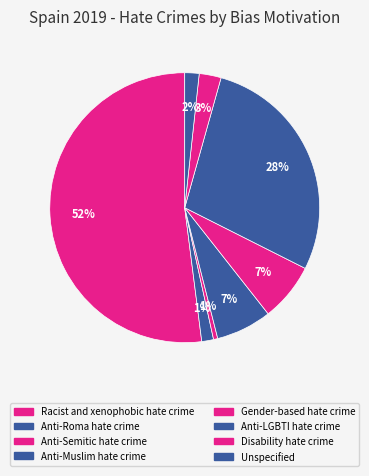

Count the number of slices in the pie.

8